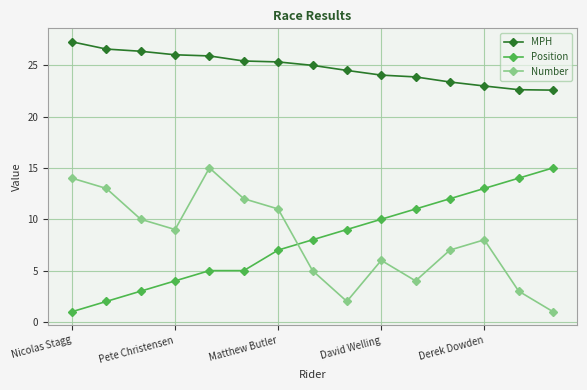

What is the lowest value of the Position series?

1.0